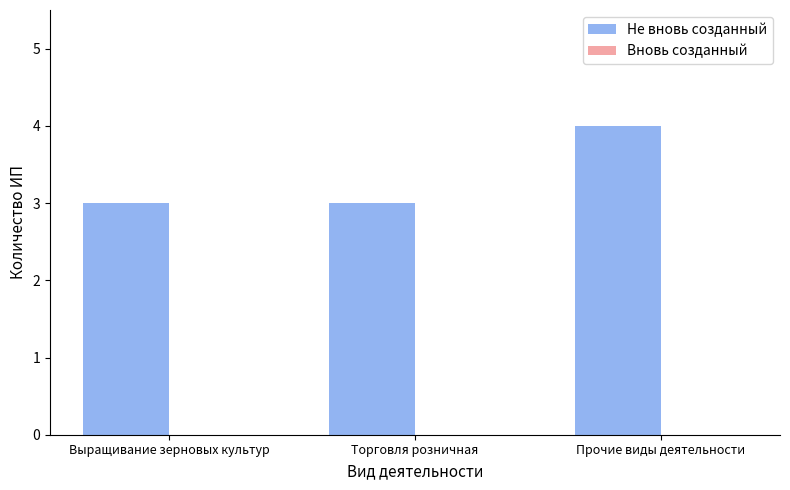

Between Прочие виды деятельности and Выращивание зерновых культур, which is larger?

Прочие виды деятельности